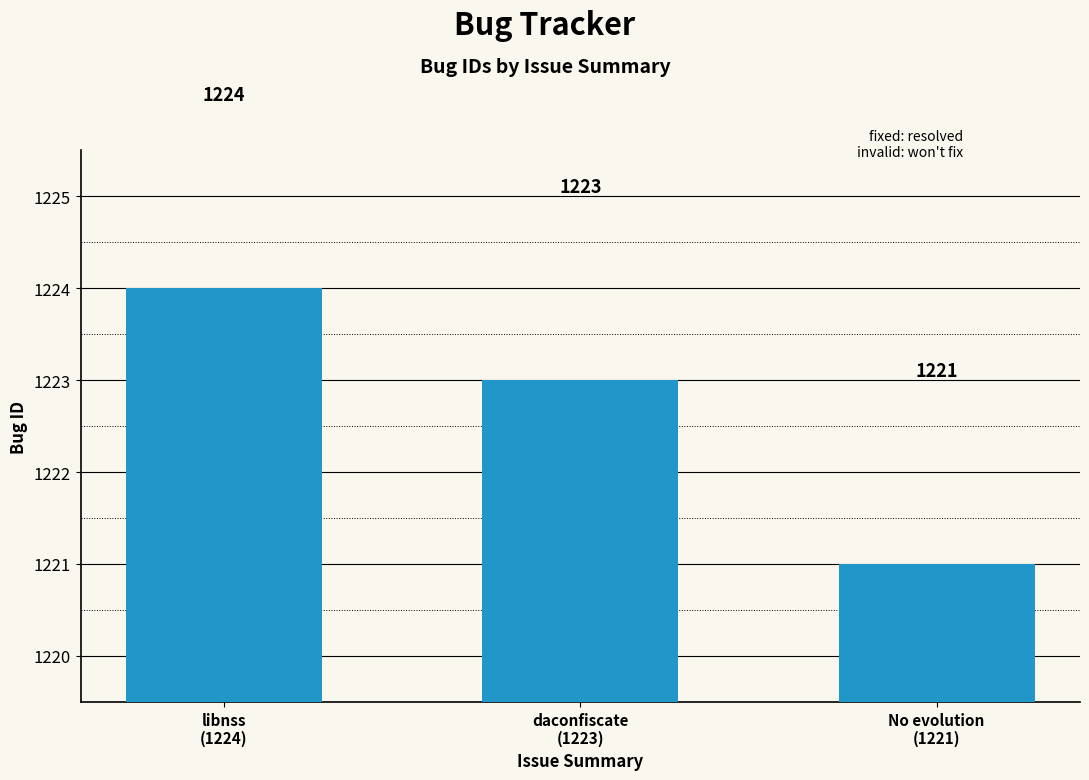

What is the greatest value displayed?

1224